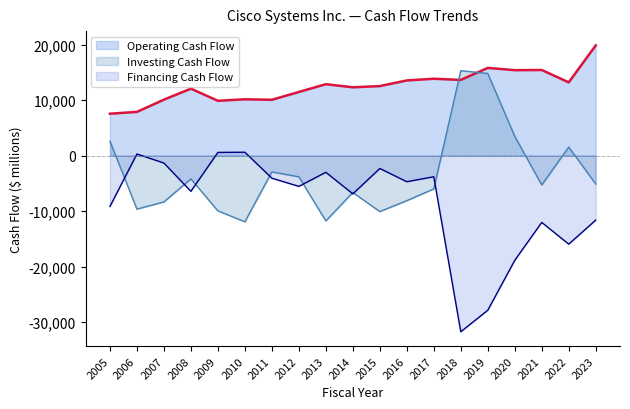

Is the value of Investing Cash Flow at 2018 greater than the value of Financing Cash Flow at 2013?

Yes